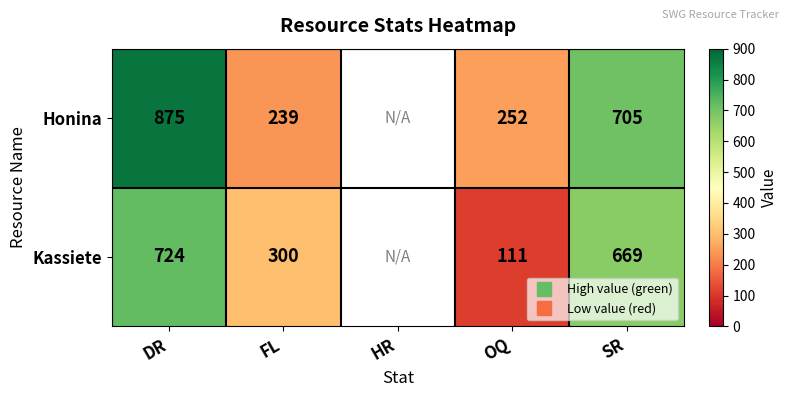

What is the difference between the maximum and minimum values in the Kassiete series?

613.0